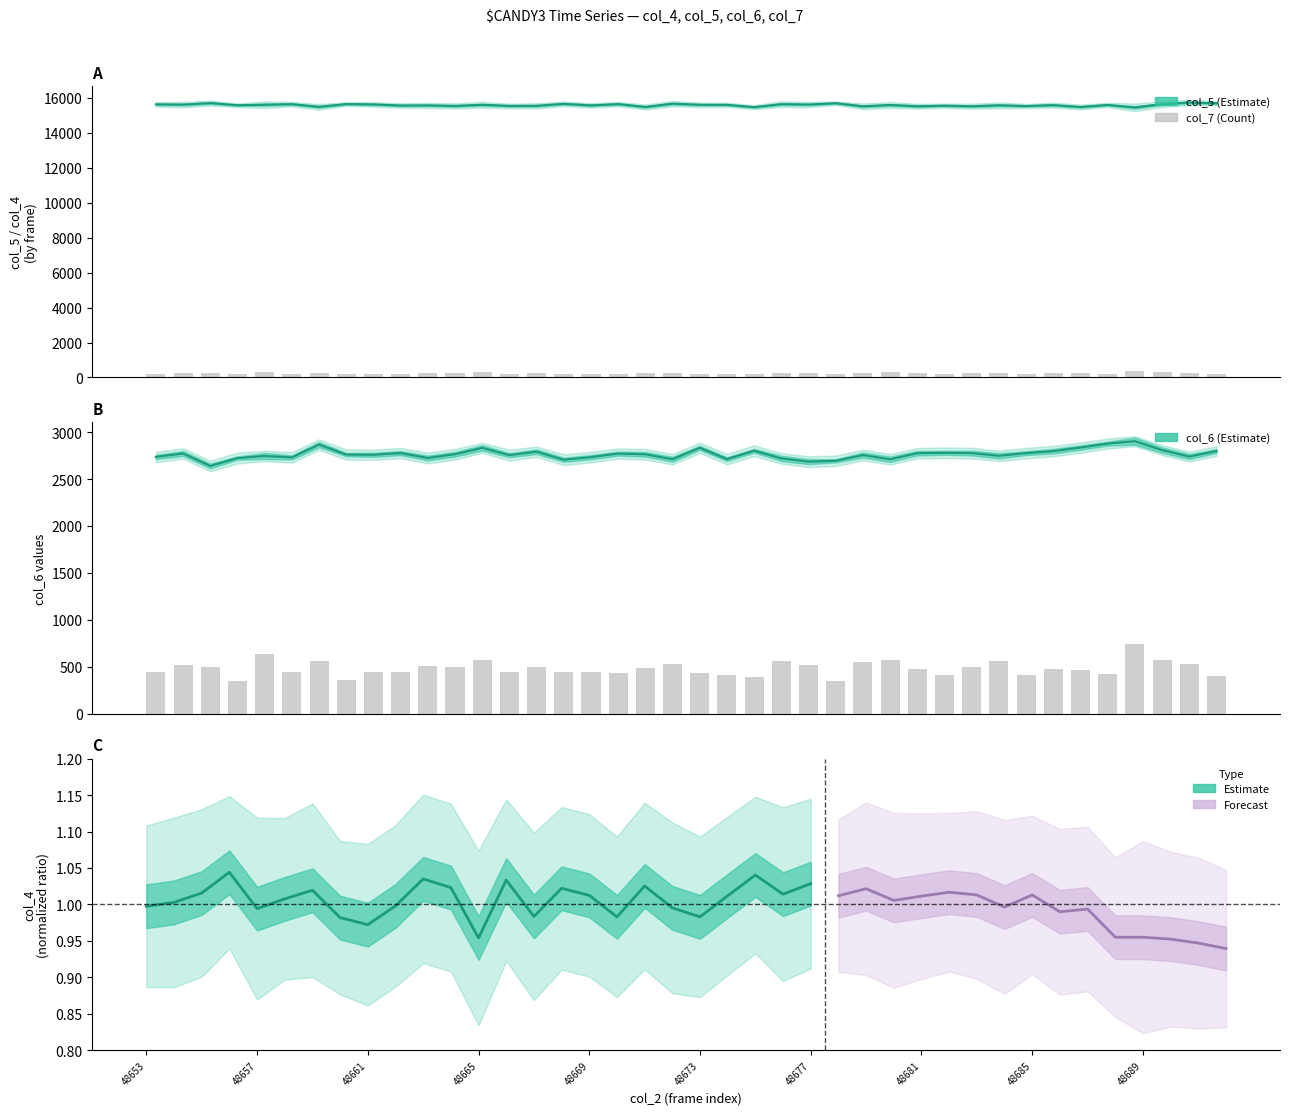

Count the number of values greater than 480.

19